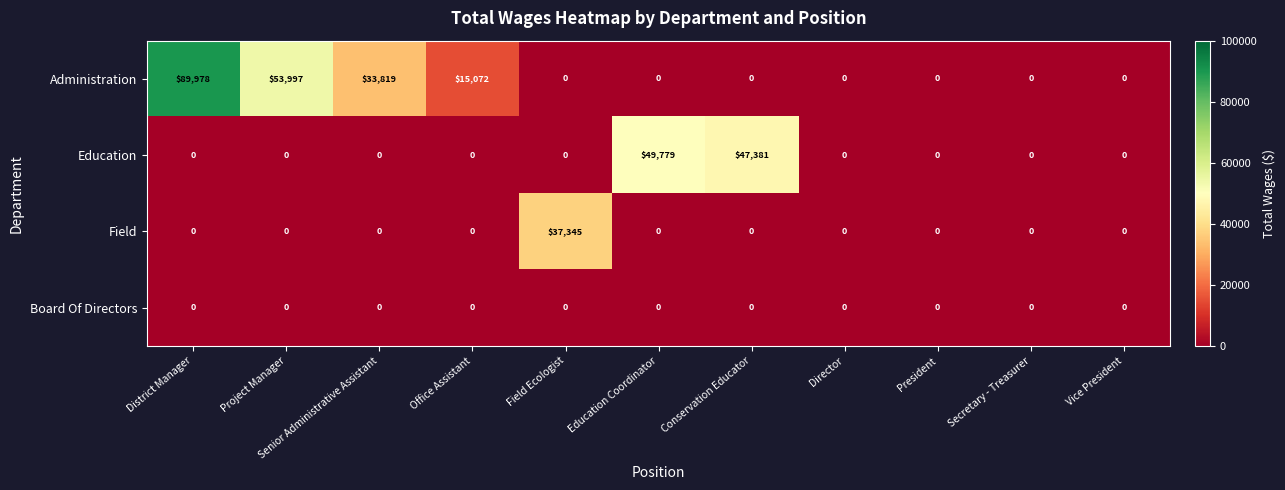

What is the sum of all Field values?

37345